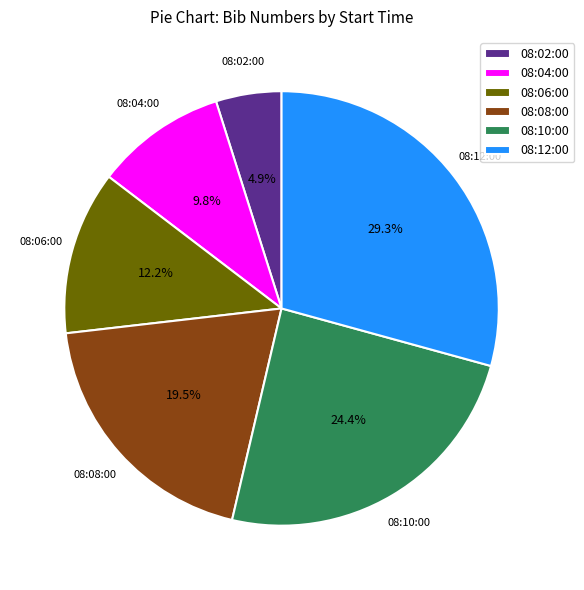

What is the ratio of the value at 08:12:00 to the value at 08:10:00?

1.2